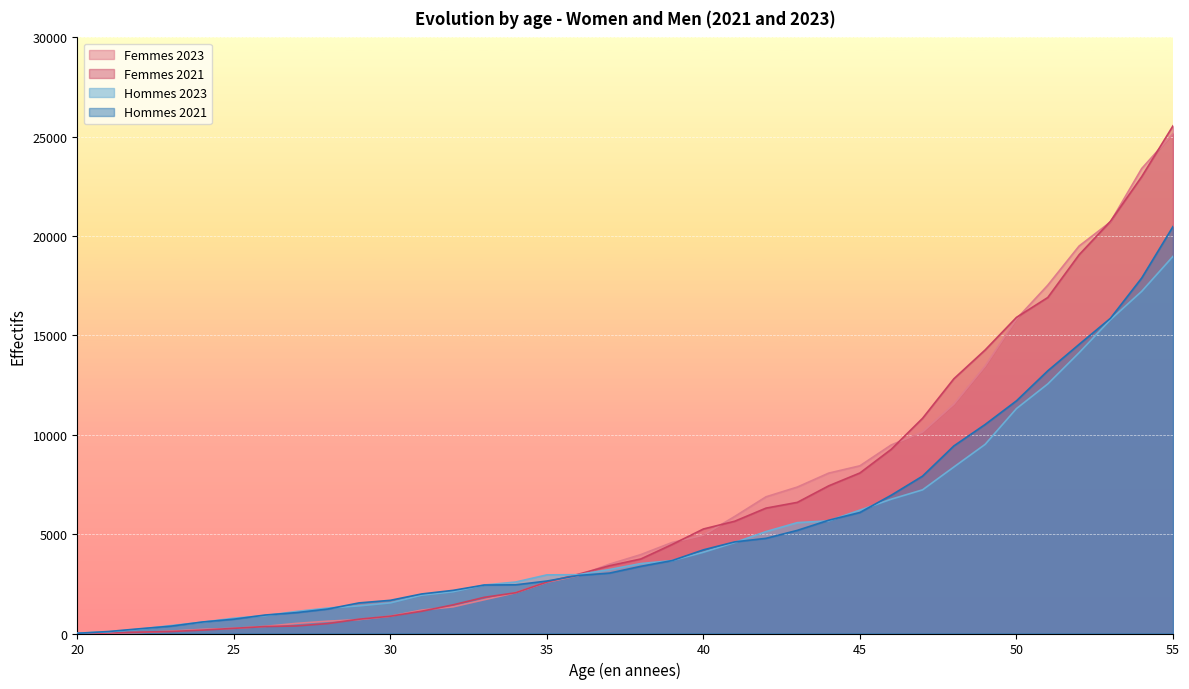

True or false: Femmes 2023 and Femmes 2021 intersect in this chart.

True